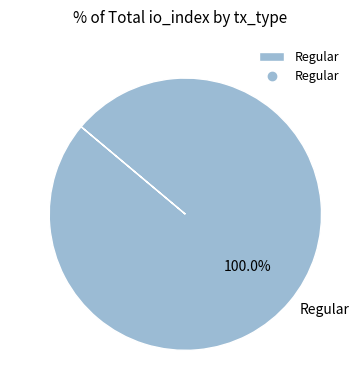

Rank the categories by value from lowest to highest.

Regular